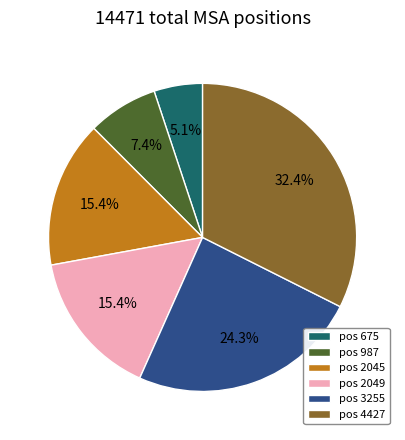

How much of the chart is everything except pos 987?

92.6%